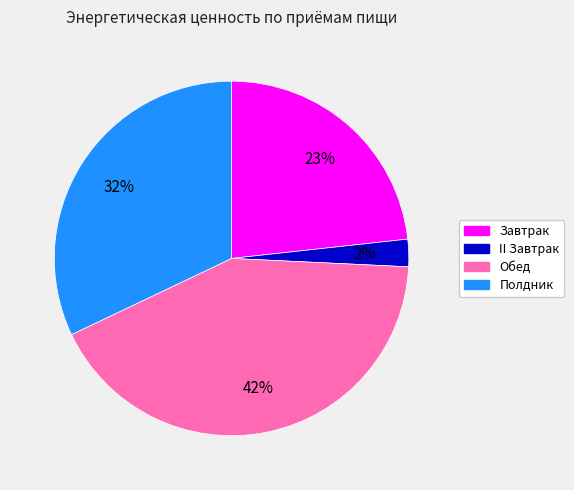

What is the ratio of the value at Завтрак to the value at Полдник?

0.7